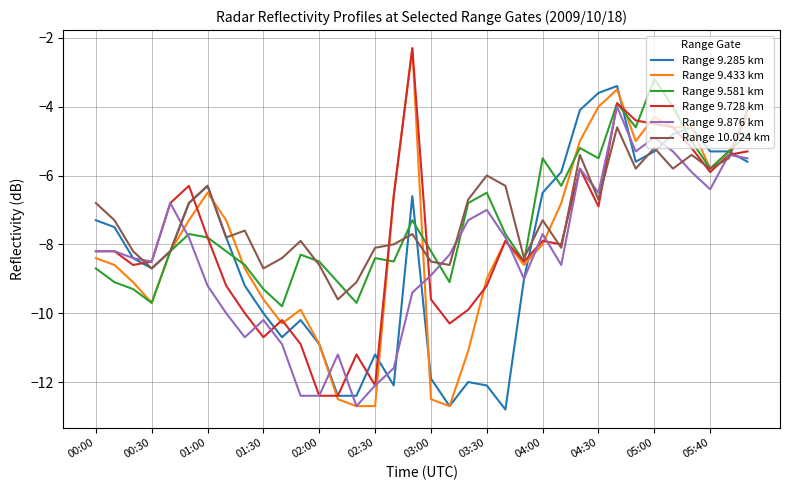

What is the greatest value displayed?

-2.3